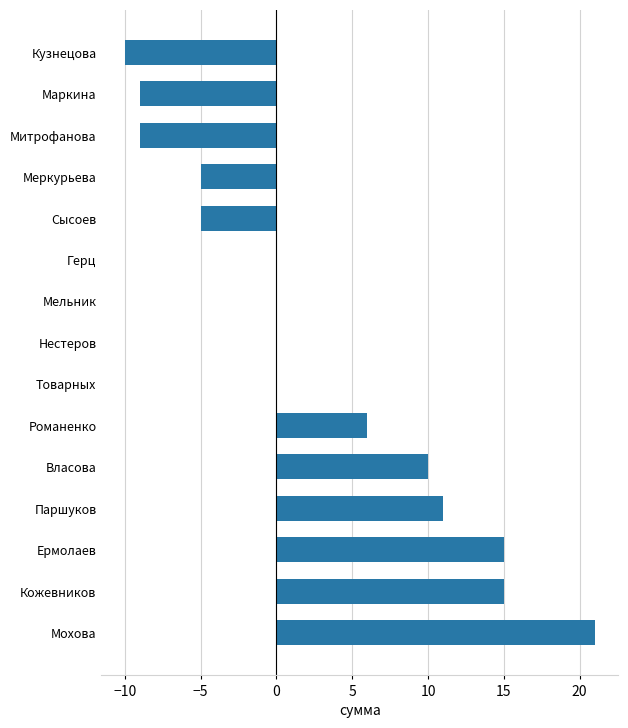

What is the greatest value displayed?

21